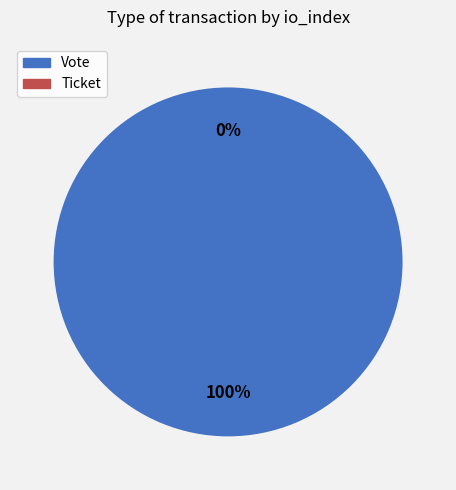

The Vote slice represents 99% of the pie. True or false?

False